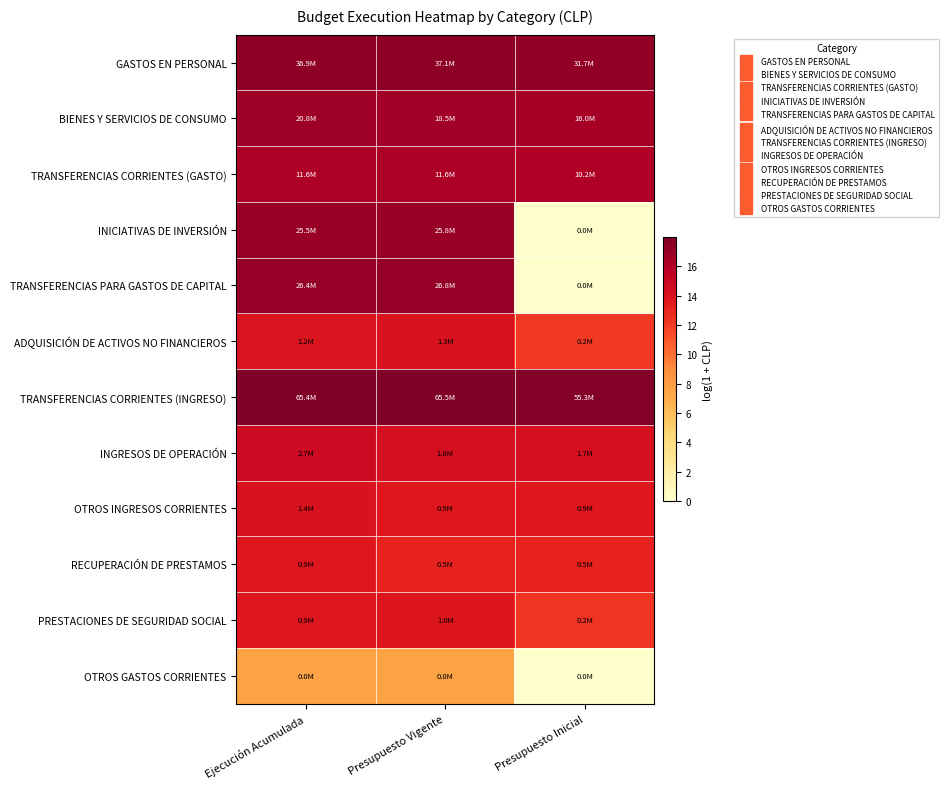

Reading left to right, extract all data points from this chart.

GASTOS EN PERSONAL: Ejecución Acumulada=17.4	Presupuesto Vigente=17.4	Presupuesto Inicial=17.3
BIENES Y SERVICIOS DE CONSUMO: Ejecución Acumulada=16.9	Presupuesto Vigente=16.7	Presupuesto Inicial=16.6
TRANSFERENCIAS CORRIENTES (GASTO): Ejecución Acumulada=16.3	Presupuesto Vigente=16.3	Presupuesto Inicial=16.1
INICIATIVAS DE INVERSIÓN: Ejecución Acumulada=17.1	Presupuesto Vigente=17.1	Presupuesto Inicial=0.0
TRANSFERENCIAS PARA GASTOS DE CAPITAL: Ejecución Acumulada=17.1	Presupuesto Vigente=17.1	Presupuesto Inicial=0.0
ADQUISICIÓN DE ACTIVOS NO FINANCIEROS: Ejecución Acumulada=14.0	Presupuesto Vigente=14.0	Presupuesto Inicial=12.1
TRANSFERENCIAS CORRIENTES (INGRESO): Ejecución Acumulada=18.0	Presupuesto Vigente=18.0	Presupuesto Inicial=17.8
INGRESOS DE OPERACIÓN: Ejecución Acumulada=14.8	Presupuesto Vigente=14.4	Presupuesto Inicial=14.3
OTROS INGRESOS CORRIENTES: Ejecución Acumulada=14.1	Presupuesto Vigente=13.7	Presupuesto Inicial=13.7
RECUPERACIÓN DE PRESTAMOS: Ejecución Acumulada=13.7	Presupuesto Vigente=13.1	Presupuesto Inicial=13.1
PRESTACIONES DE SEGURIDAD SOCIAL: Ejecución Acumulada=13.8	Presupuesto Vigente=13.9	Presupuesto Inicial=12.4
OTROS GASTOS CORRIENTES: Ejecución Acumulada=7.7	Presupuesto Vigente=7.7	Presupuesto Inicial=0.0